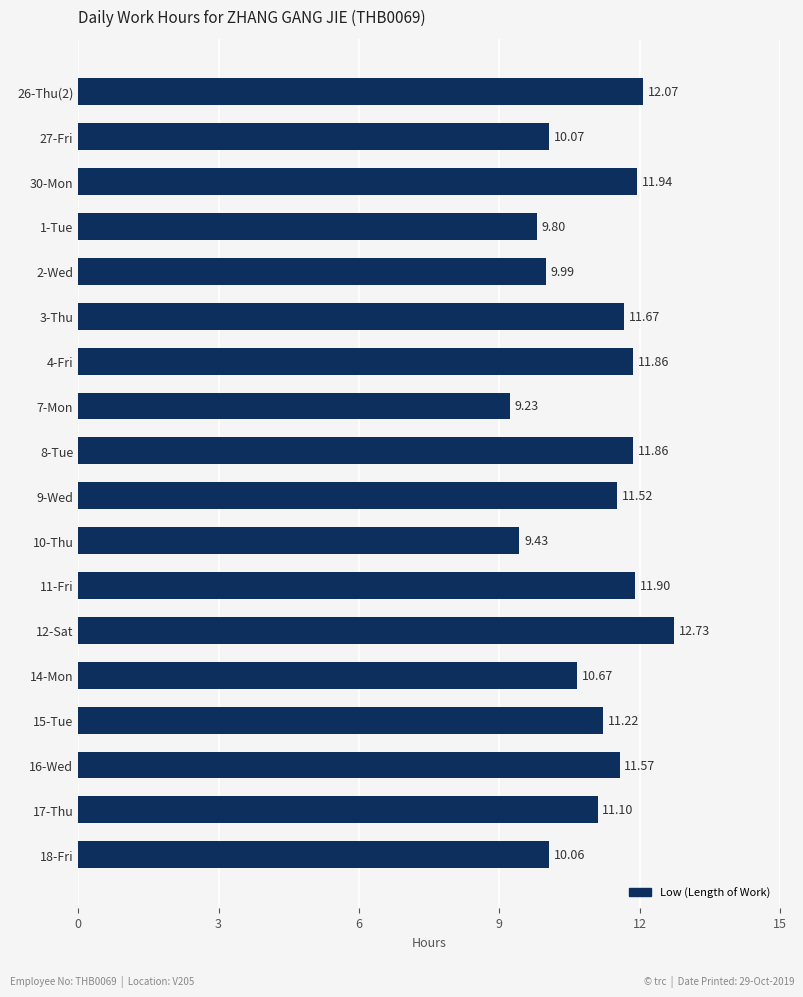

Does the chart contain stacked bars?

No